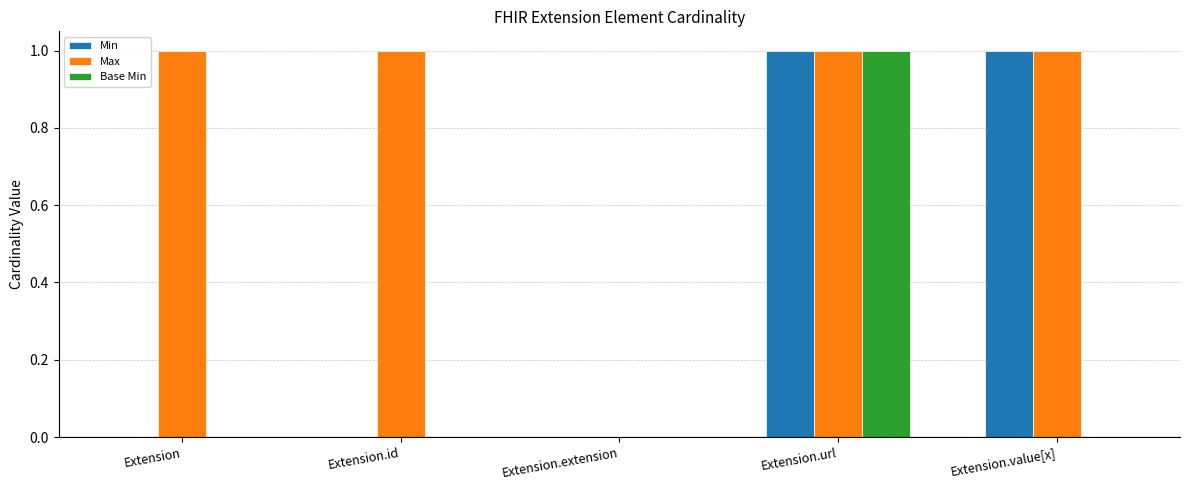

How many values in Max are above zero?

4